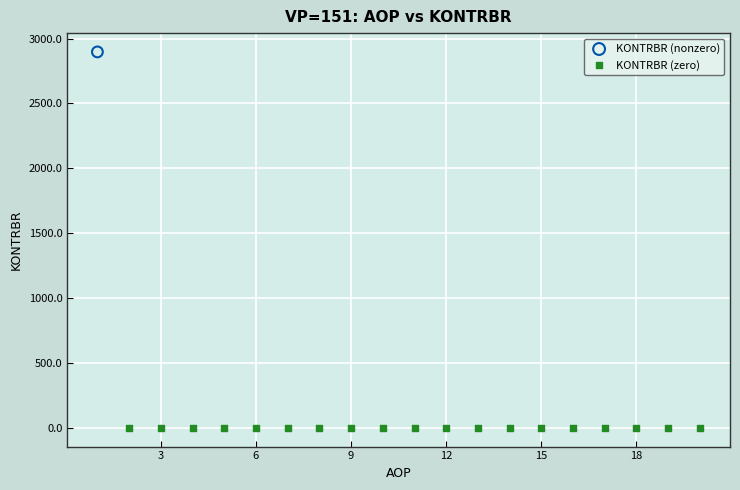

Which series reaches the minimum Y coordinate?

KONTRBR (zero)